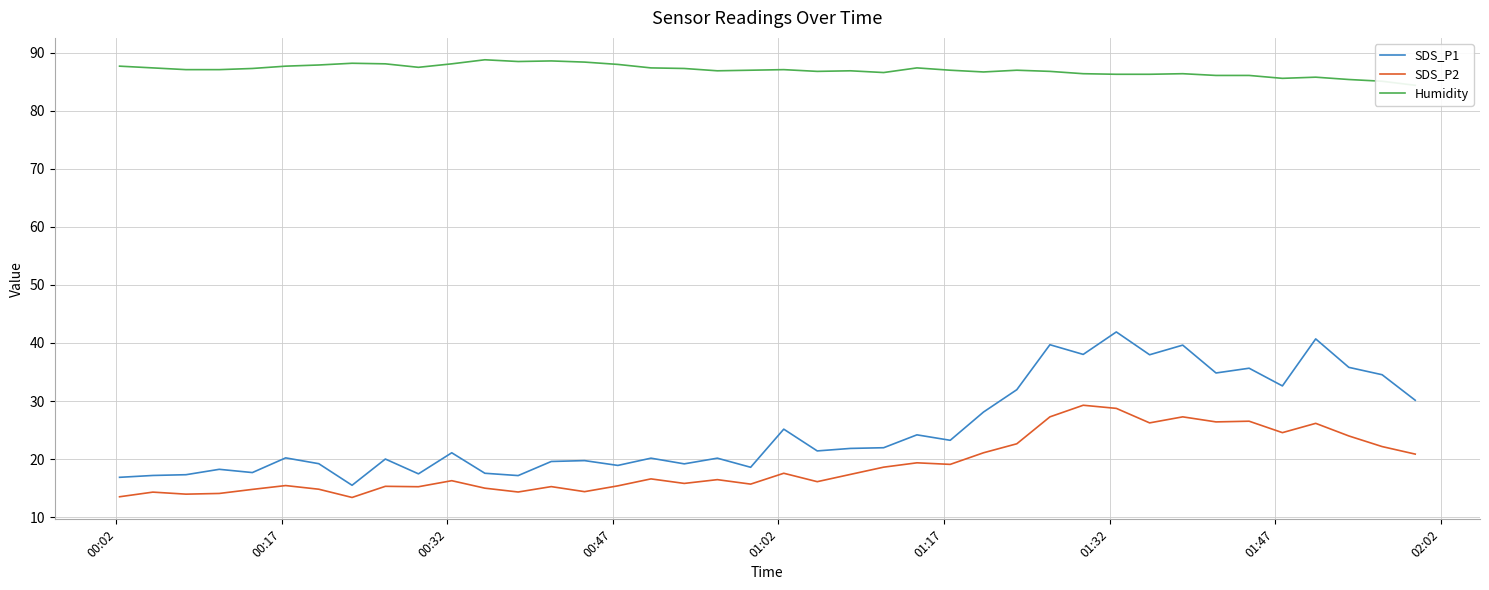

What is the lowest value of the SDS_P1 series?

15.5